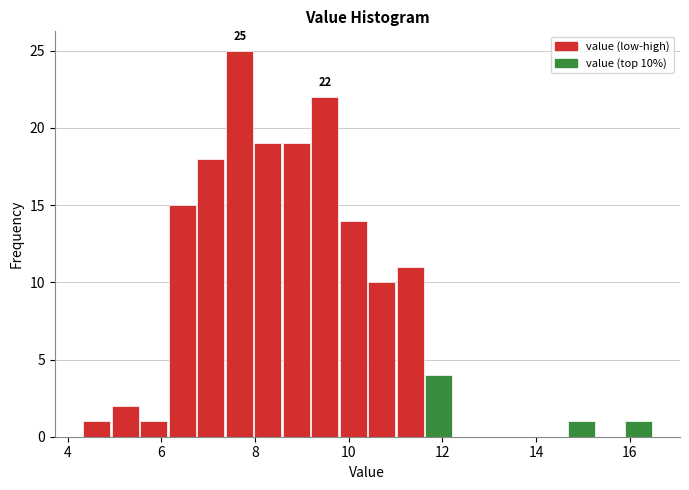

Around what value on the x-axis is the tallest bar? Give the approximate position of its centre, as read against the axis.

7.6